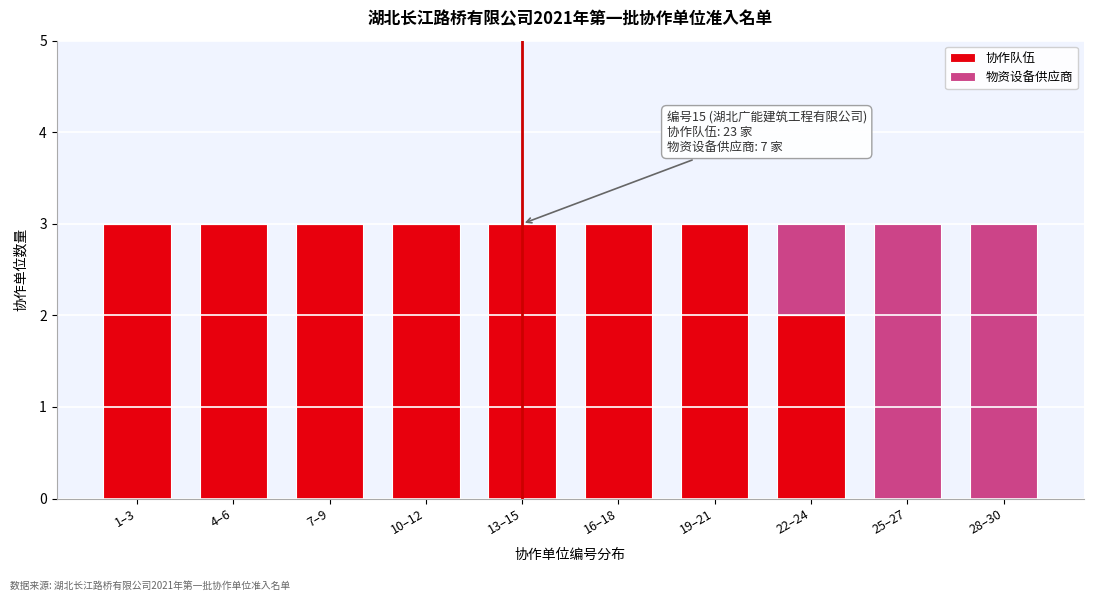

Reading left to right, list the values for the 协作队伍 series.

1–3=3	4–6=3	7–9=3	10–12=3	13–15=3	16–18=3	19–21=3	22–24=2	25–27=0	28–30=0